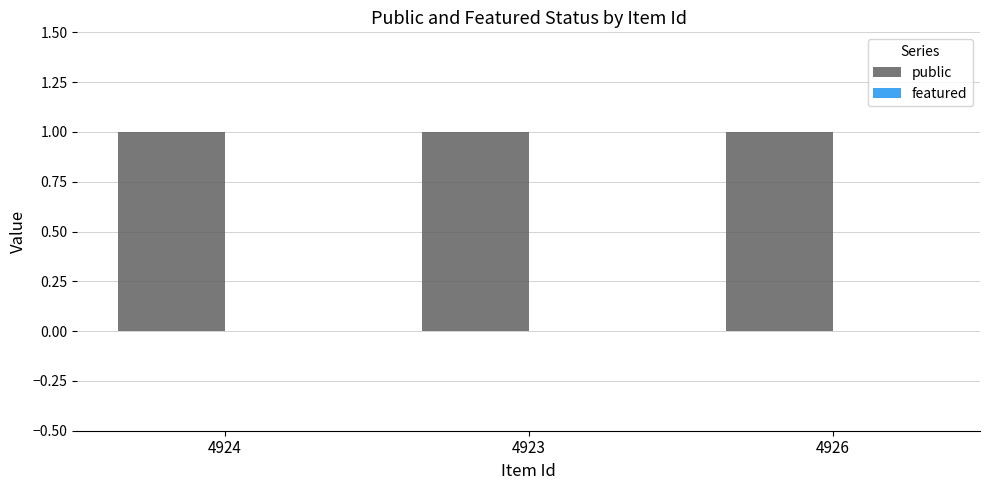

How many distinct data groups are displayed?

2